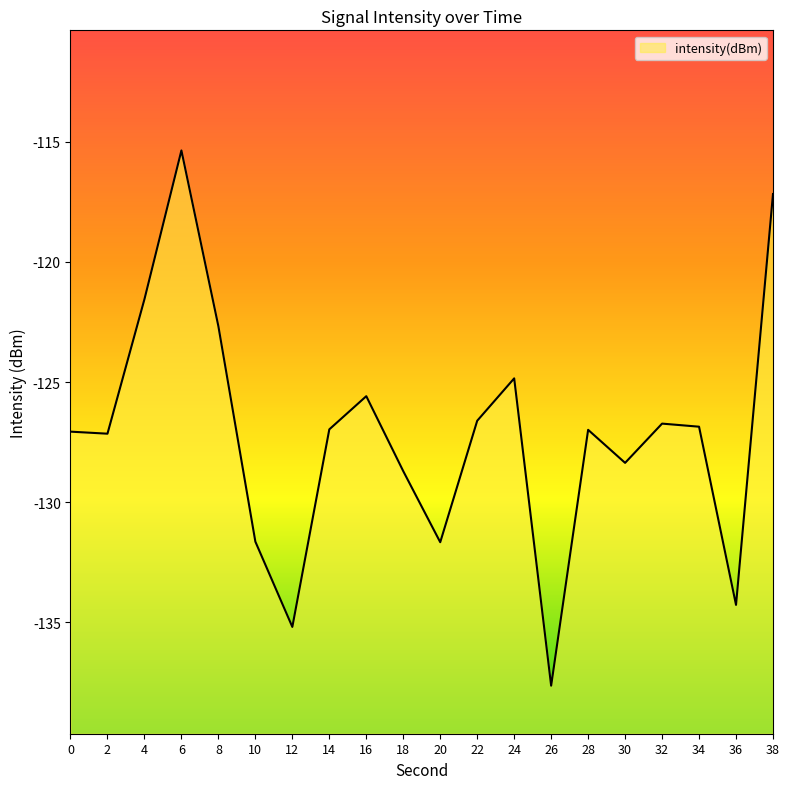

How many lines are shown in the chart?

1